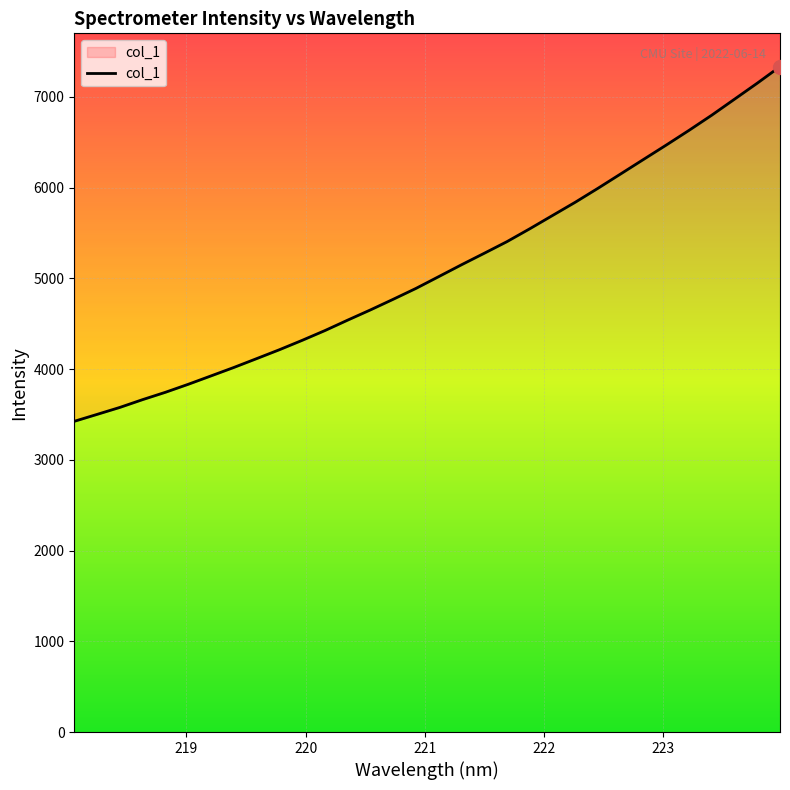

What is the average value?

5103.9